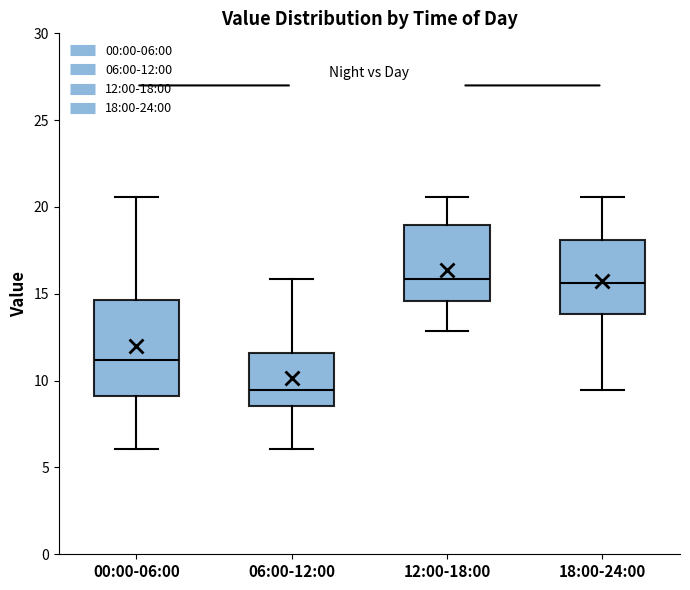

Reading left to right, read every box against the y-axis: the position of its median line, the range the box covers, and the ends of its whiskers. The values are not printed on the chart, so give them approximately, as read against the axis.

00:00-06:00: median 11.0, box 9.0 to 14.5, whiskers 6.0 to 20.5
06:00-12:00: median 9.5, box 8.5 to 11.5, whiskers 6.0 to 16.0
12:00-18:00: median 16.0, box 14.5 to 19.0, whiskers 13.0 to 20.5
18:00-24:00: median 15.5, box 14.0 to 18.0, whiskers 9.5 to 20.5